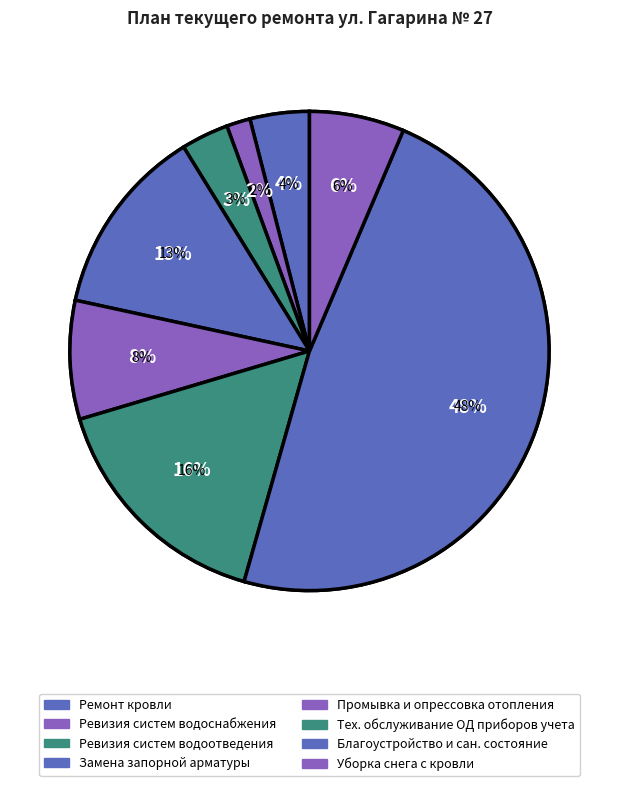

Which slice is the smallest?

Ревизия систем водоснабжения